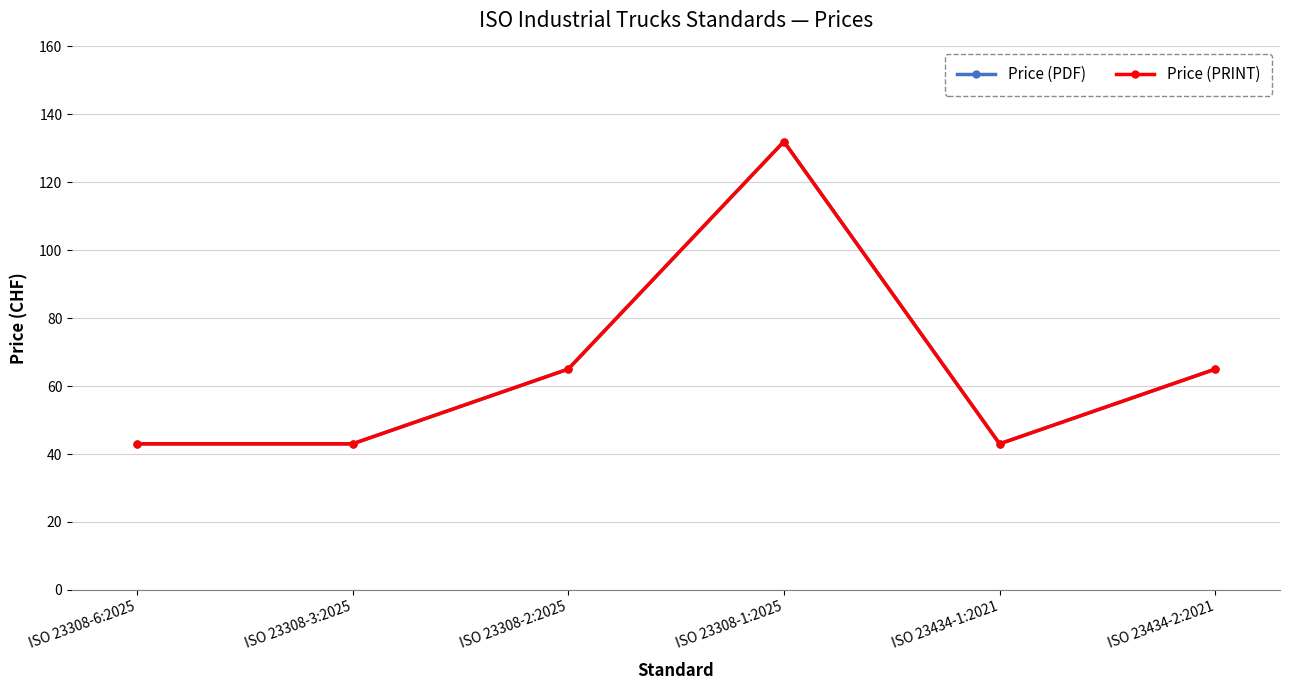

What is the difference between the Price (PDF) values at ISO 23434-2:2021 and ISO 23308-6:2025?

22